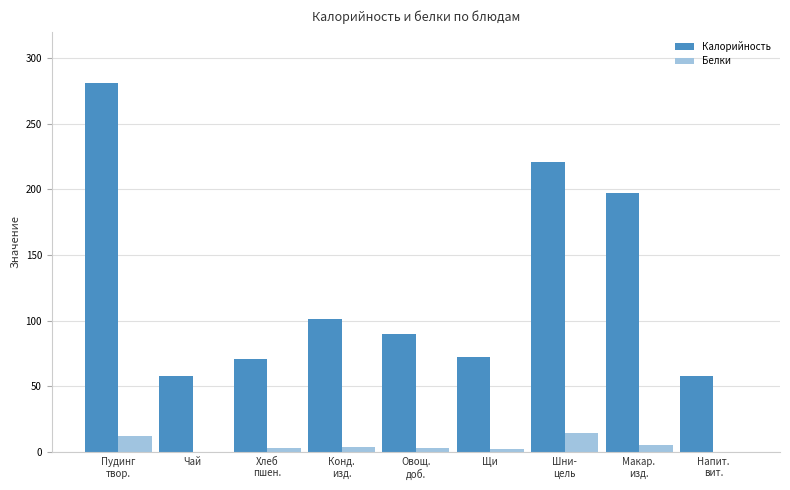

Which series has the largest total across all categories?

Калорийность